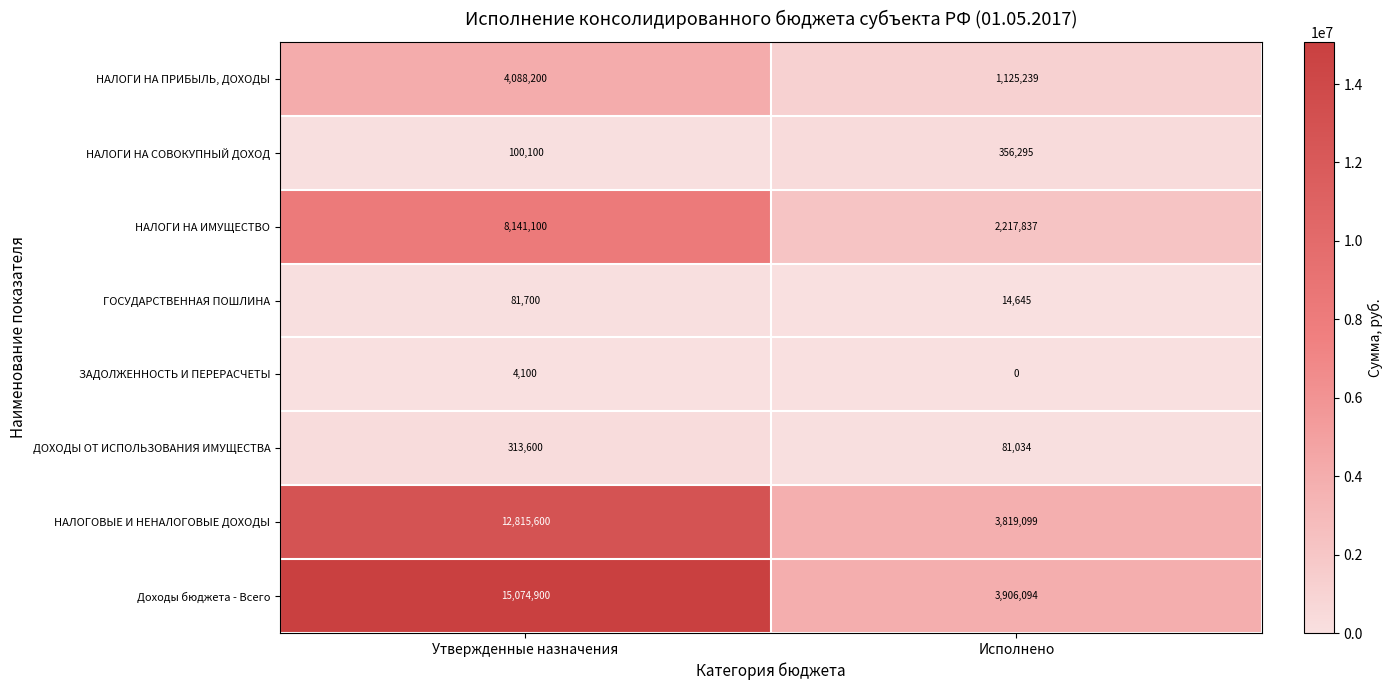

Rank the series at Исполнено from highest to lowest value.

Доходы бюджета - Всего, НАЛОГОВЫЕ И НЕНАЛОГОВЫЕ ДОХОДЫ, НАЛОГИ НА ИМУЩЕСТВО, НАЛОГИ НА ПРИБЫЛЬ, ДОХОДЫ, НАЛОГИ НА СОВОКУПНЫЙ ДОХОД, ДОХОДЫ ОТ ИСПОЛЬЗОВАНИЯ ИМУЩЕСТВА, ГОСУДАРСТВЕННАЯ ПОШЛИНА, ЗАДОЛЖЕННОСТЬ И ПЕРЕРАСЧЕТЫ